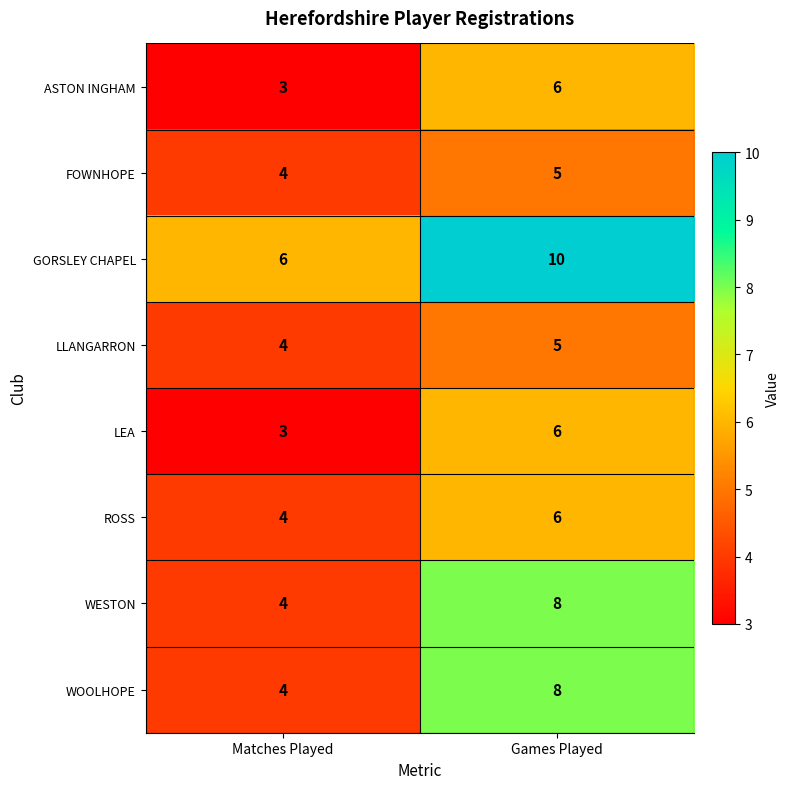

List the labels in order of ASTON INGHAM value, smallest first.

Matches Played, Games Played